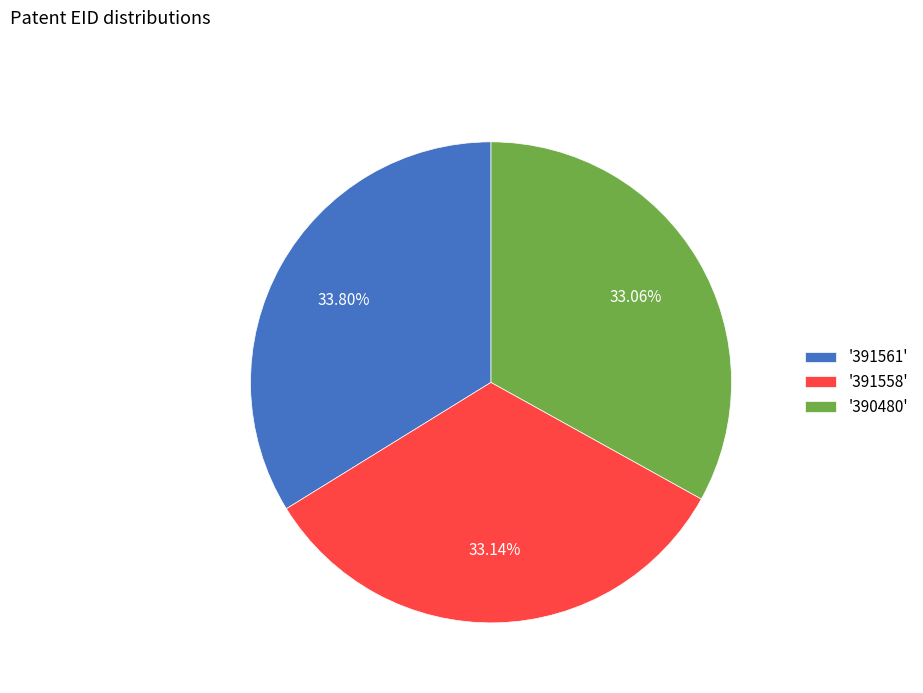

How many slices are in this pie chart?

3